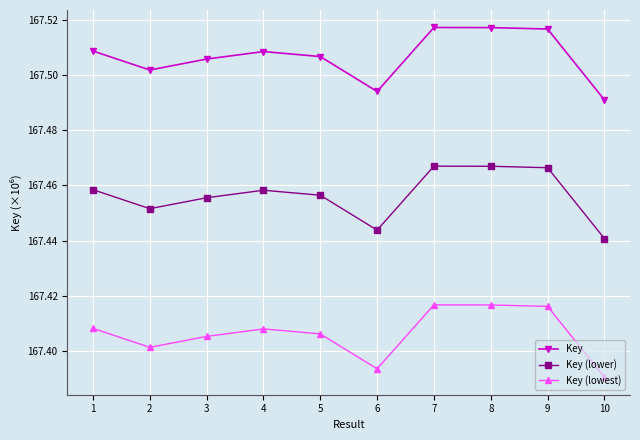

The Key (lowest) series shows 299.1 at 1. True or false?

False